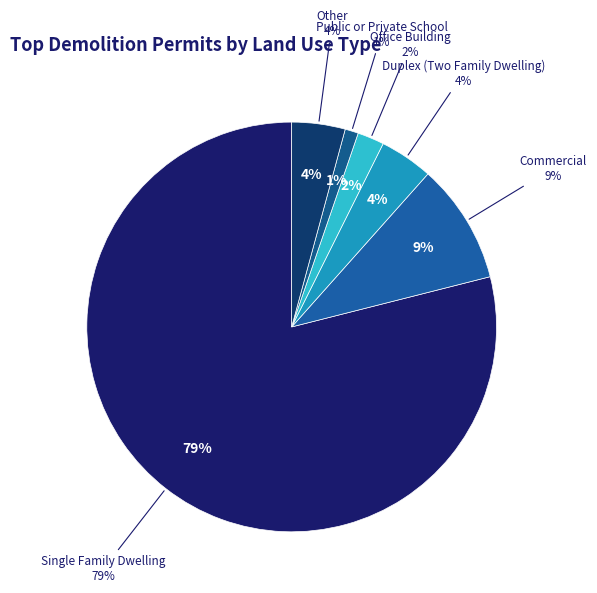

To the nearest percent, what portion does Public or Private School represent?

1%